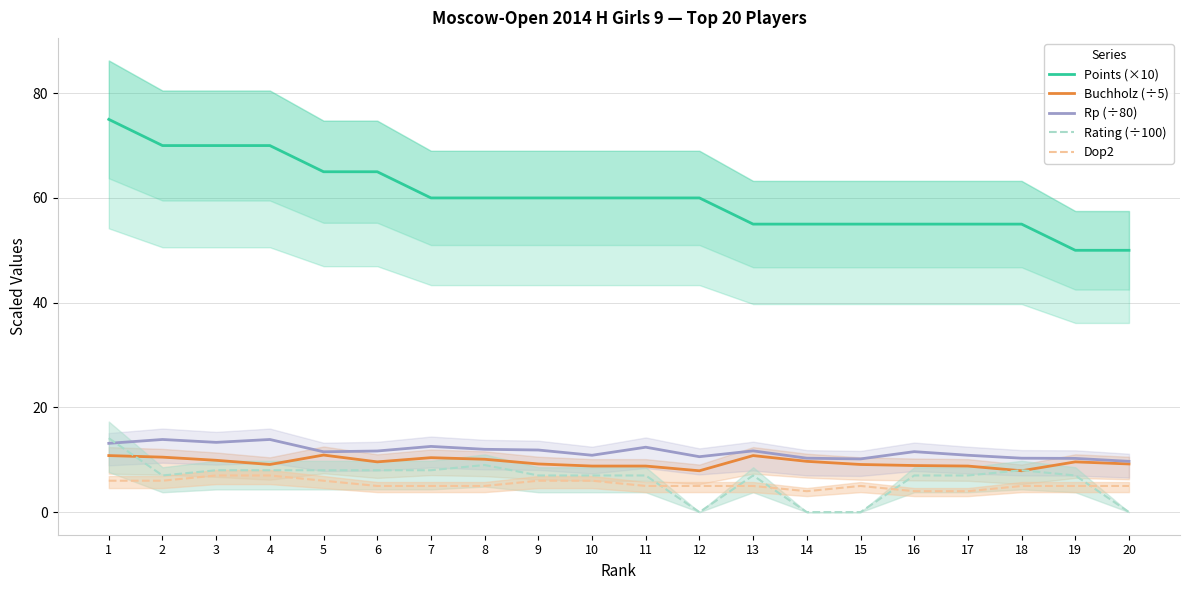

What value does the Points (×10) series have at 3?

70.0